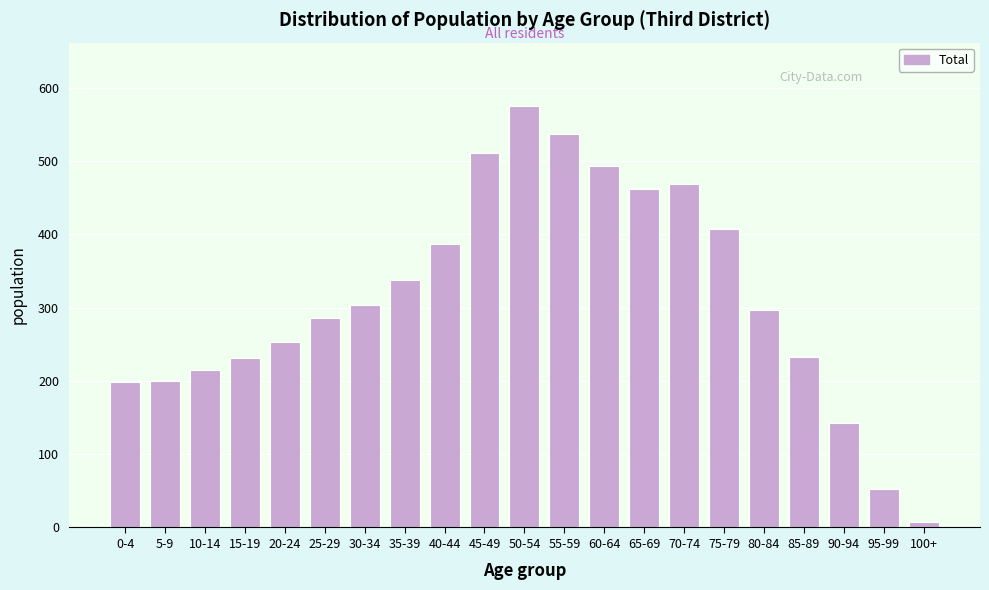

The value at 50-54 is 575. True or false?

True